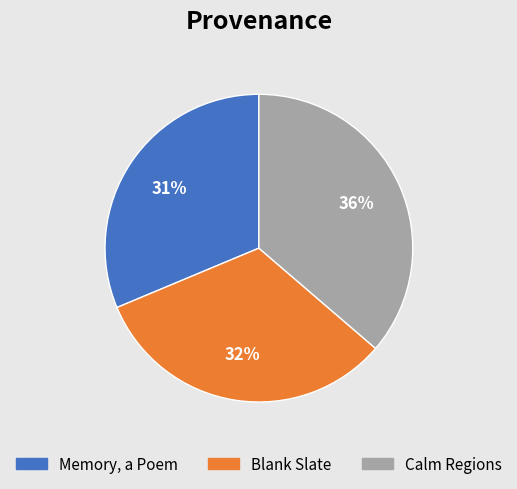

True or false: Calm Regions accounts for 36% of the total.

True